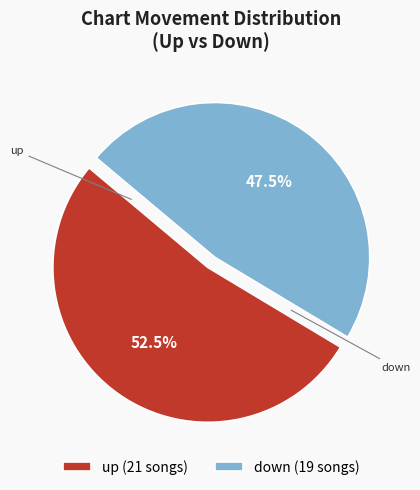

Does any single category account for the majority?

Yes